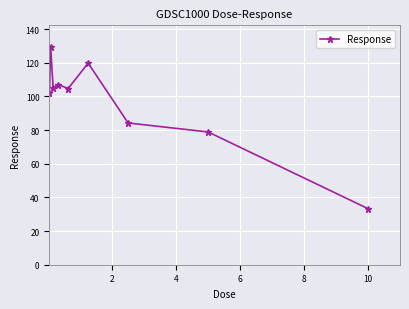

What is the greatest value displayed?

129.3